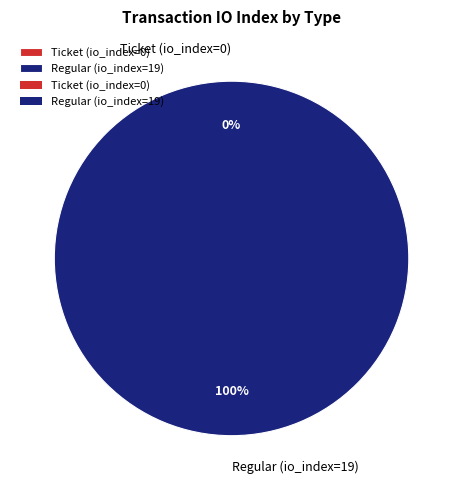

What percentage do Regular (io_index=19) and Ticket (io_index=0) together represent?

100.0%